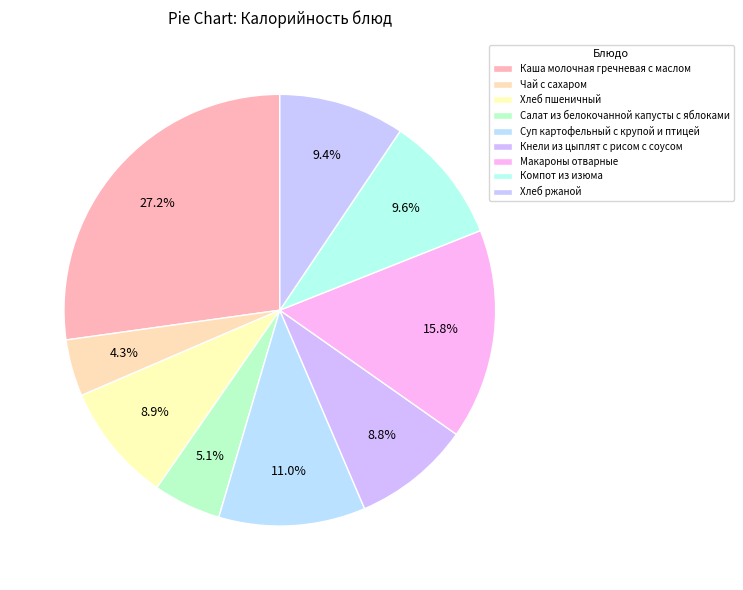

Combined, what portion of the pie is Хлеб пшеничный and Макароны отварные?

24.7%